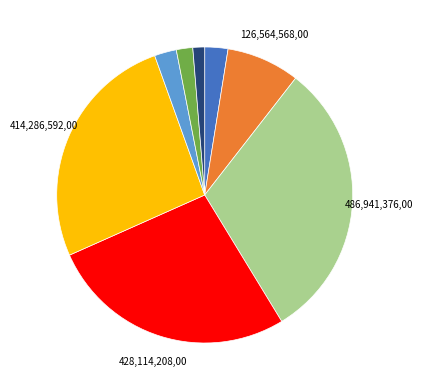

Is there any slice that represents more than half of the pie?

No